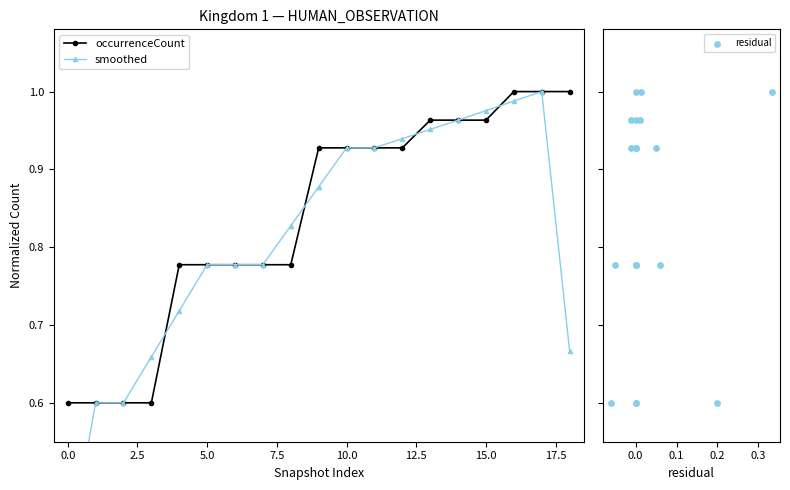

What is the minimum value for occurrenceCount?

0.6